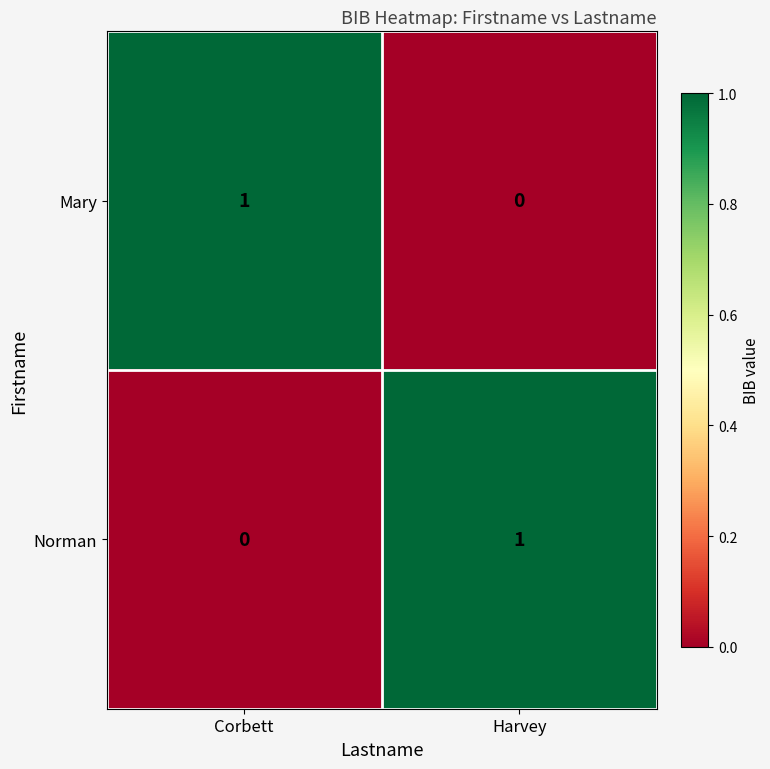

Is the value of Norman at Harvey greater than the value of Mary at Harvey?

Yes